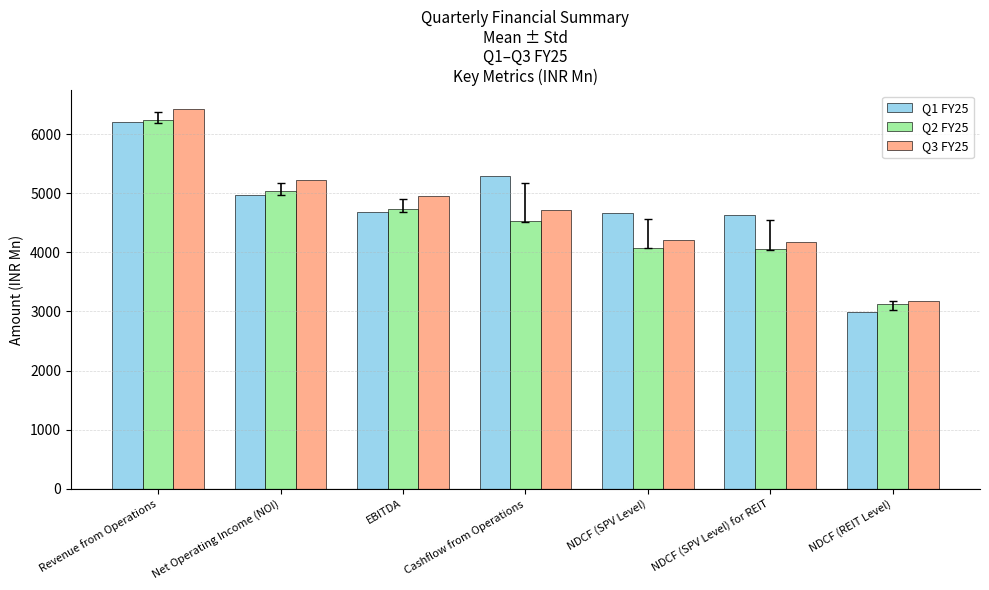

How many bars are there in total?

21